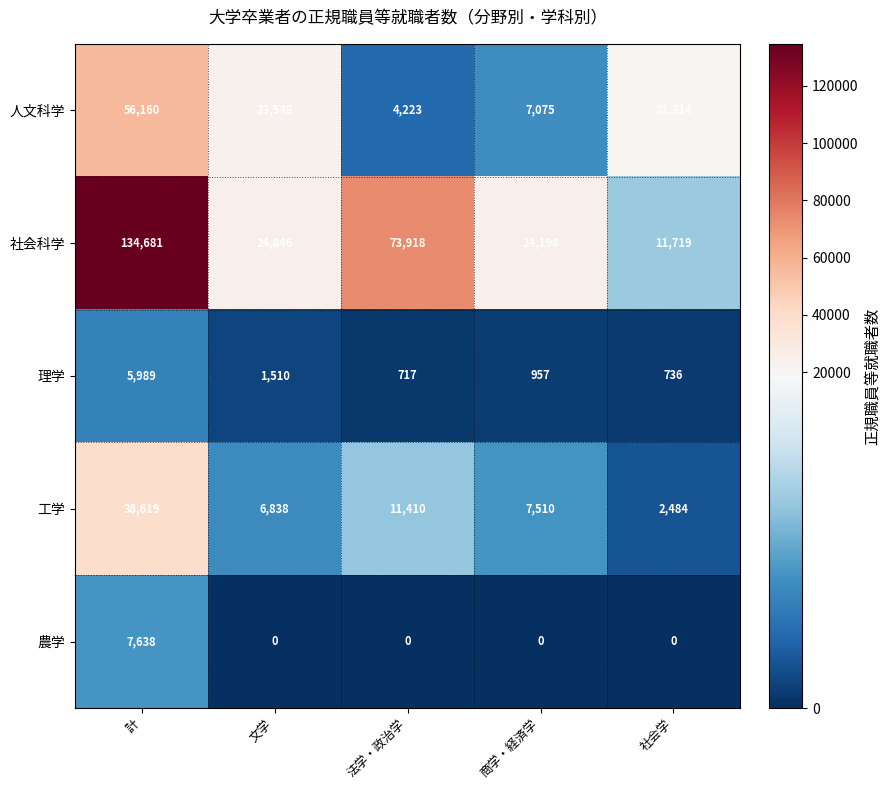

Reading left to right, list all the values displayed in this chart.

人文科学: 56160	23548	4223	7075	21314
社会科学: 134681	24846	73918	24198	11719
理学: 5989	1510	717	957	736
工学: 38619	6838	11410	7510	2484
農学: 7638	0	0	0	0